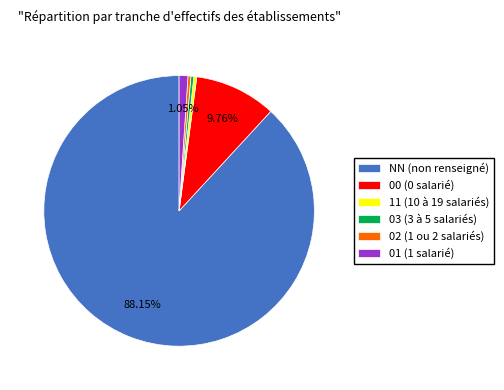

Is the sum of 01 (1 salarié) and 00 (0 salarié) greater than half?

No